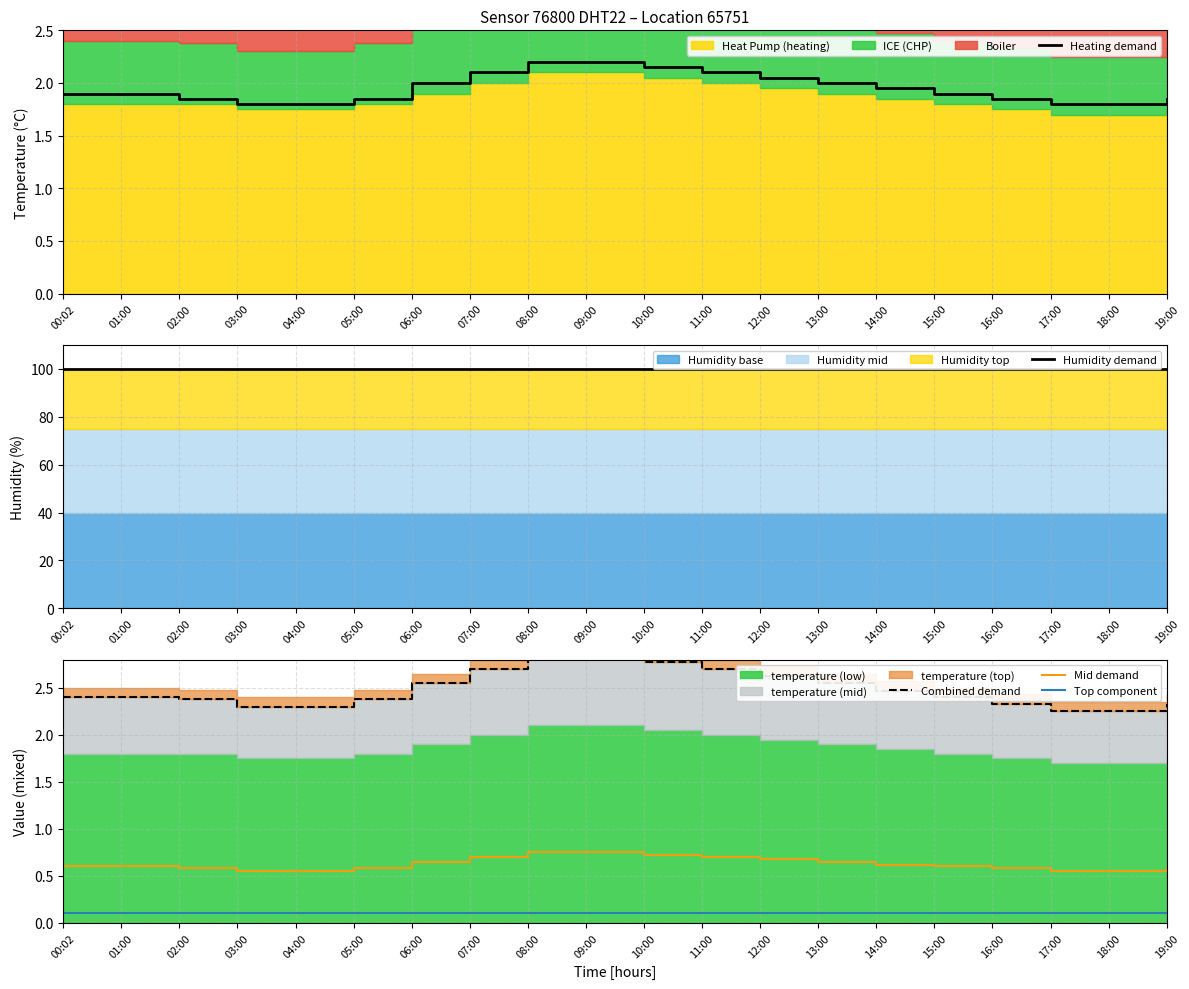

What is the label of the 2nd point from the left?

01:00